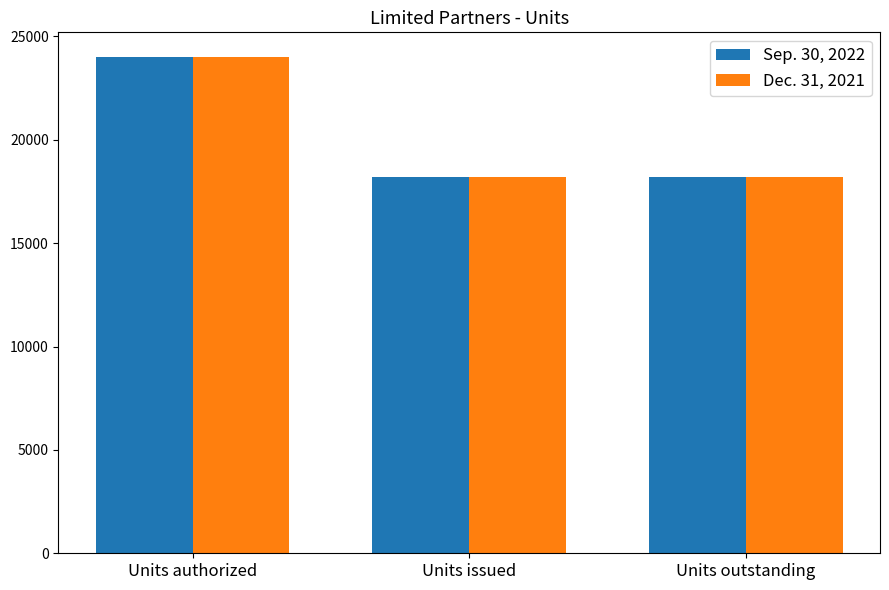

Are the bars grouped side by side (vs. stacked)?

Yes